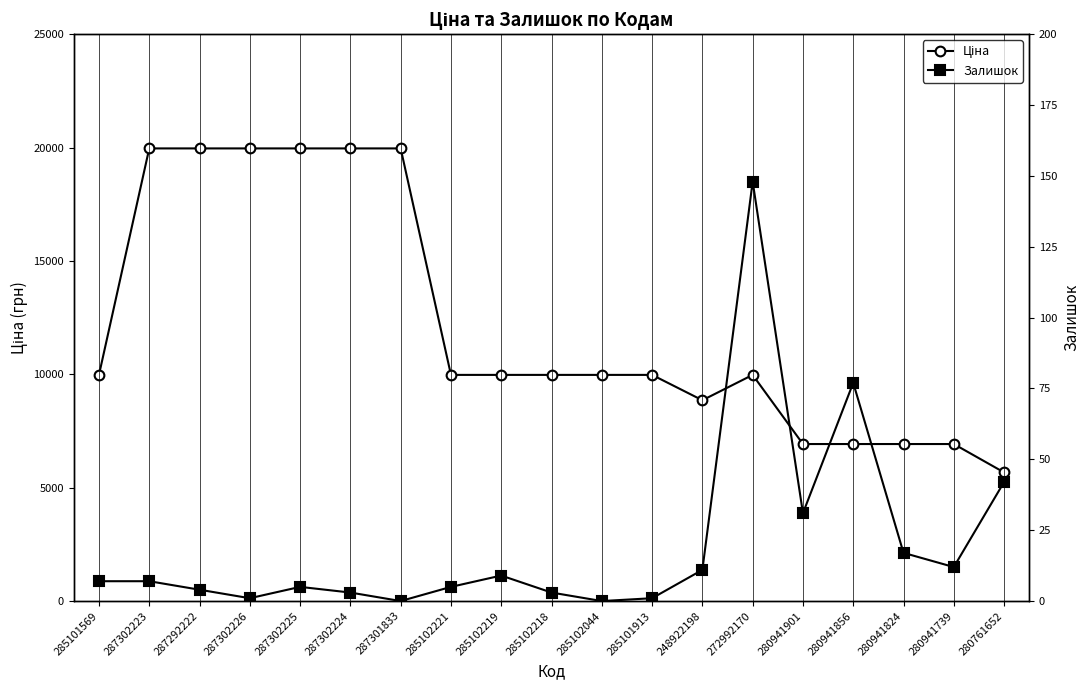

Is it true that Ціна equals 19964.2 at 287302224?

True